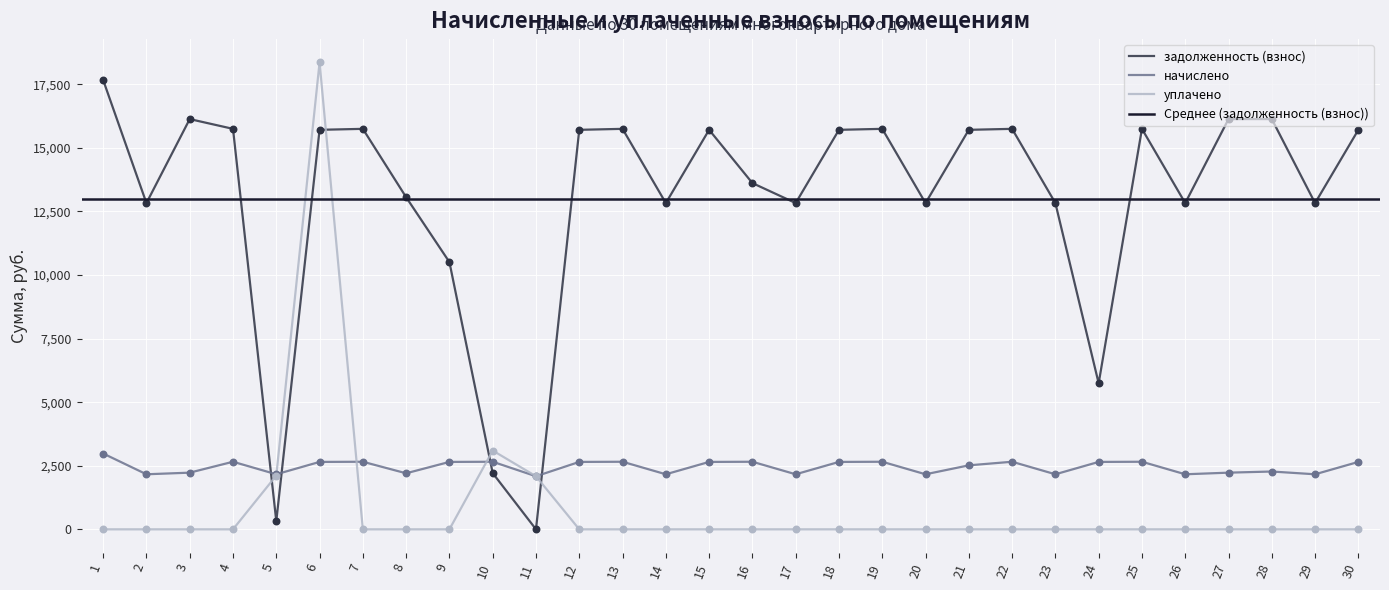

Which series has the largest Y range (max minus min)?

уплачено